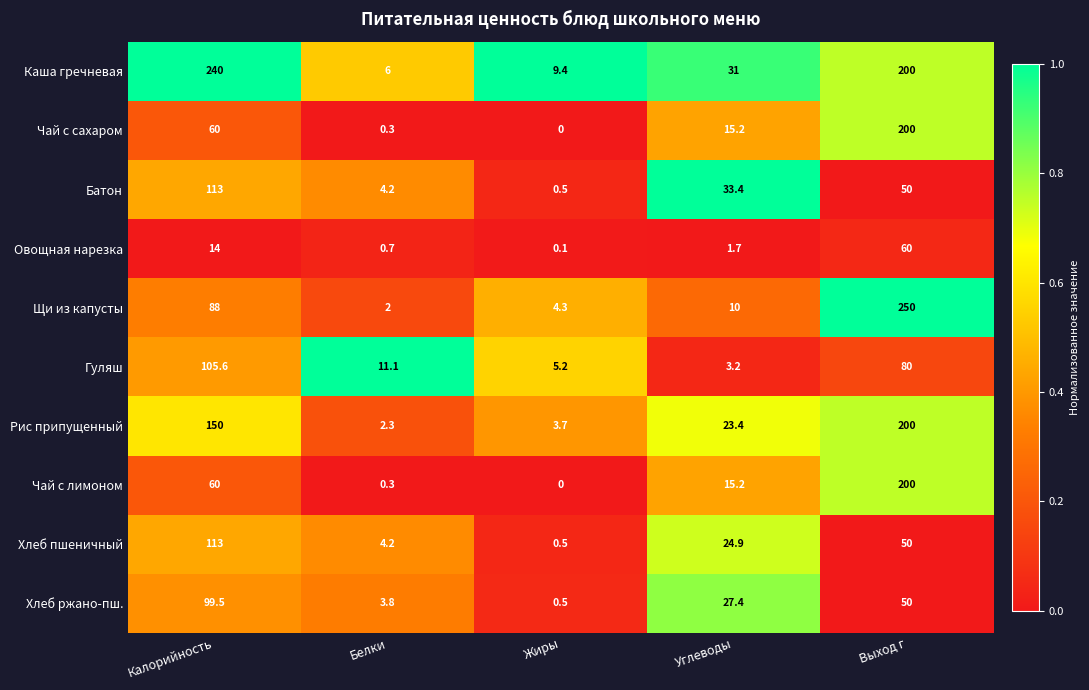

Count the number of categories in the chart.

5